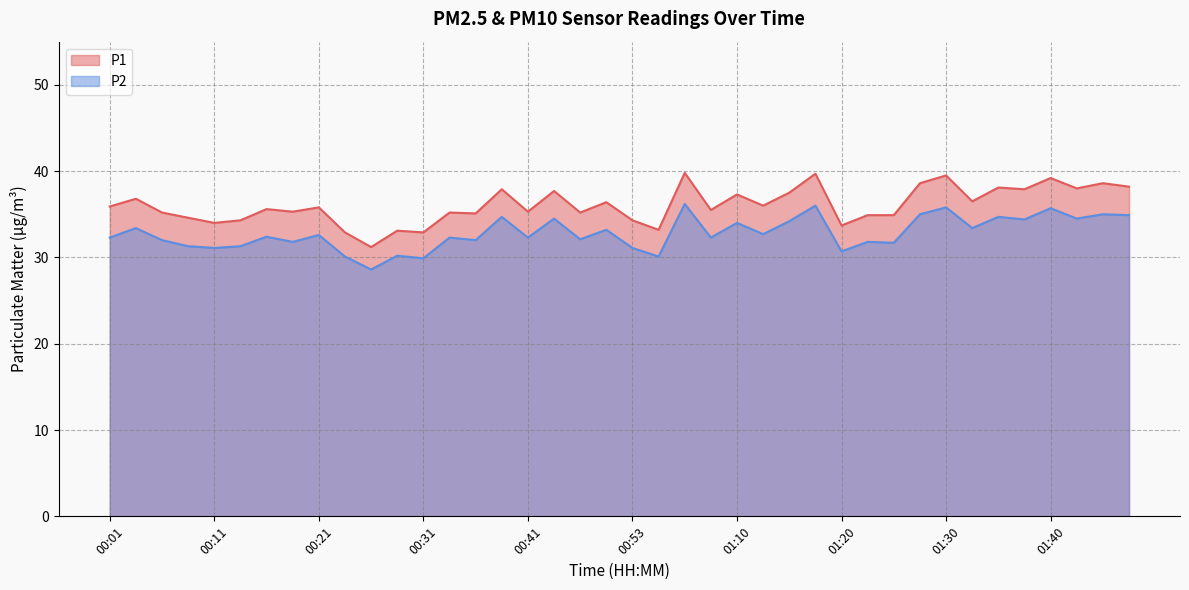

List the series in order of their peak value, lowest first.

P2, P1